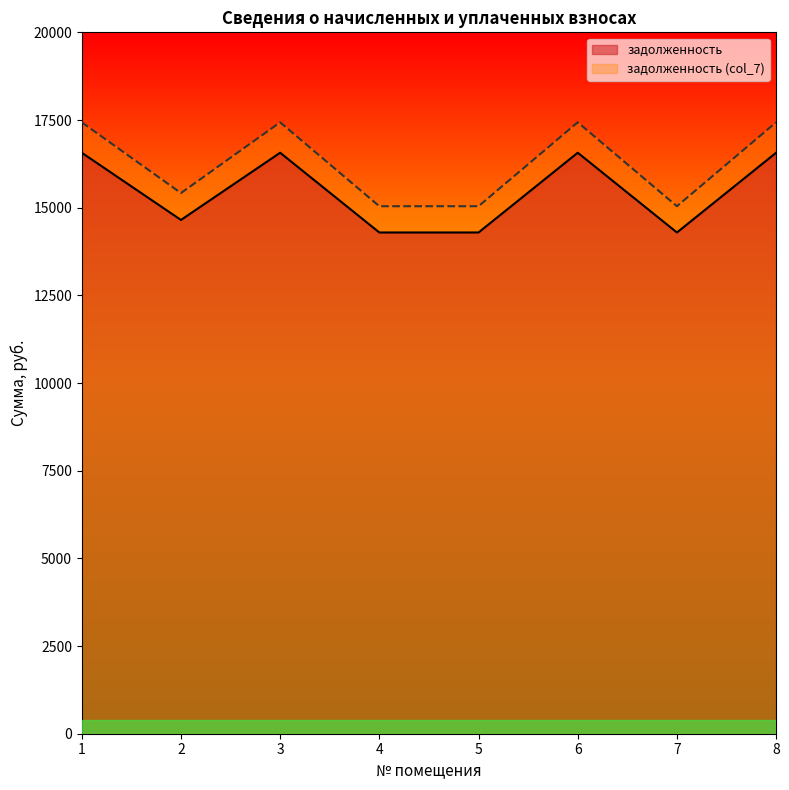

The value of задолженность at 5 is 14293.0. True or false?

True